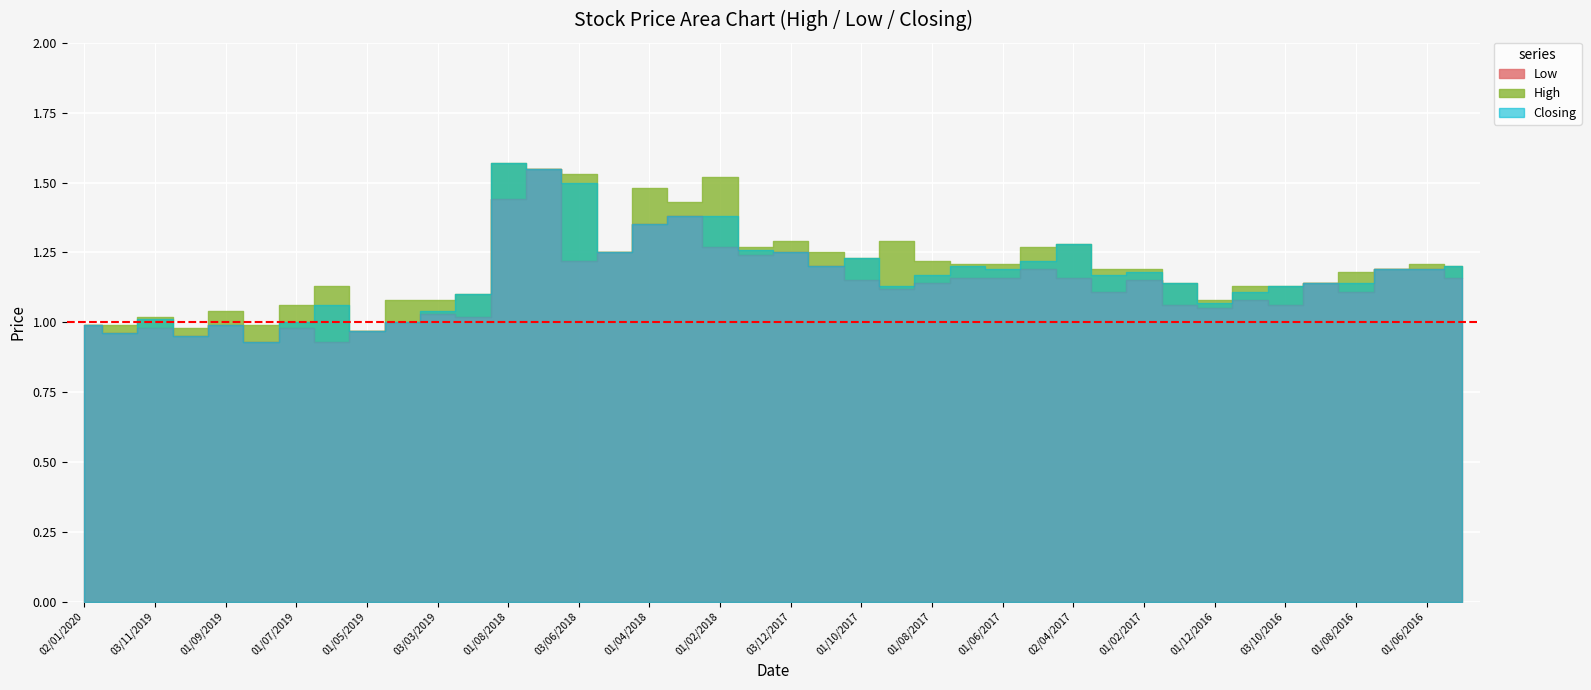

What is the minimum value shown in the chart?

0.9